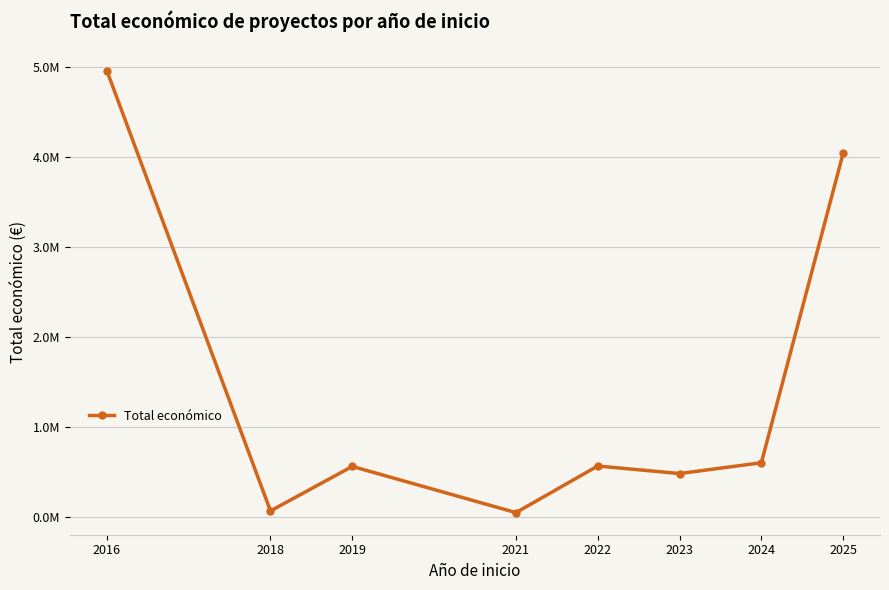

Rank the categories by value from highest to lowest.

2016, 2025, 2024, 2022, 2019, 2023, 2018, 2021